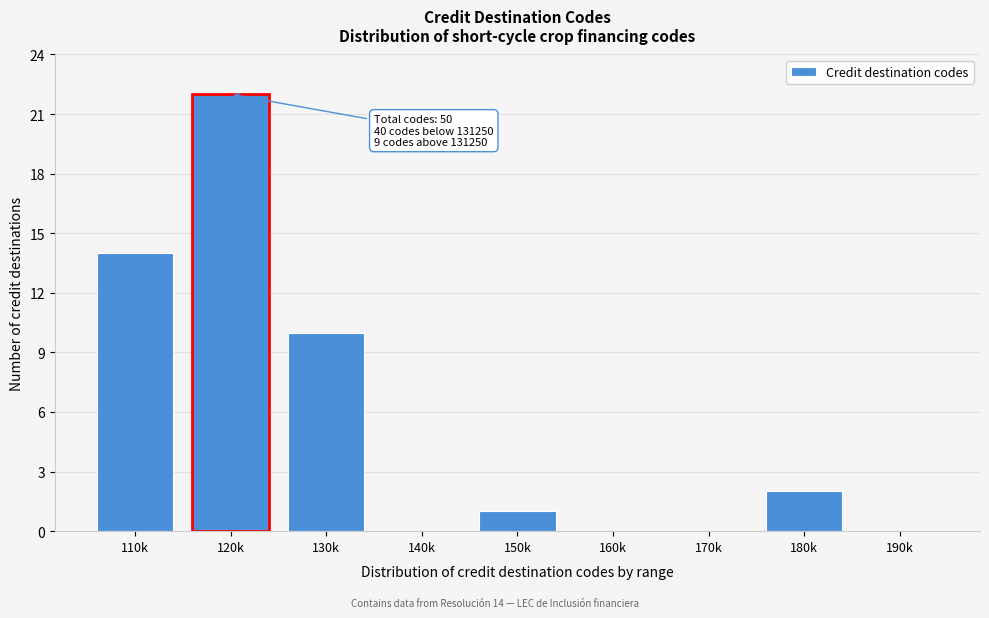

Reading right to left, transcribe all the data shown in this chart.

190k=0	180k=2	170k=0	160k=0	150k=1	140k=0	130k=10	120k=22	110k=14